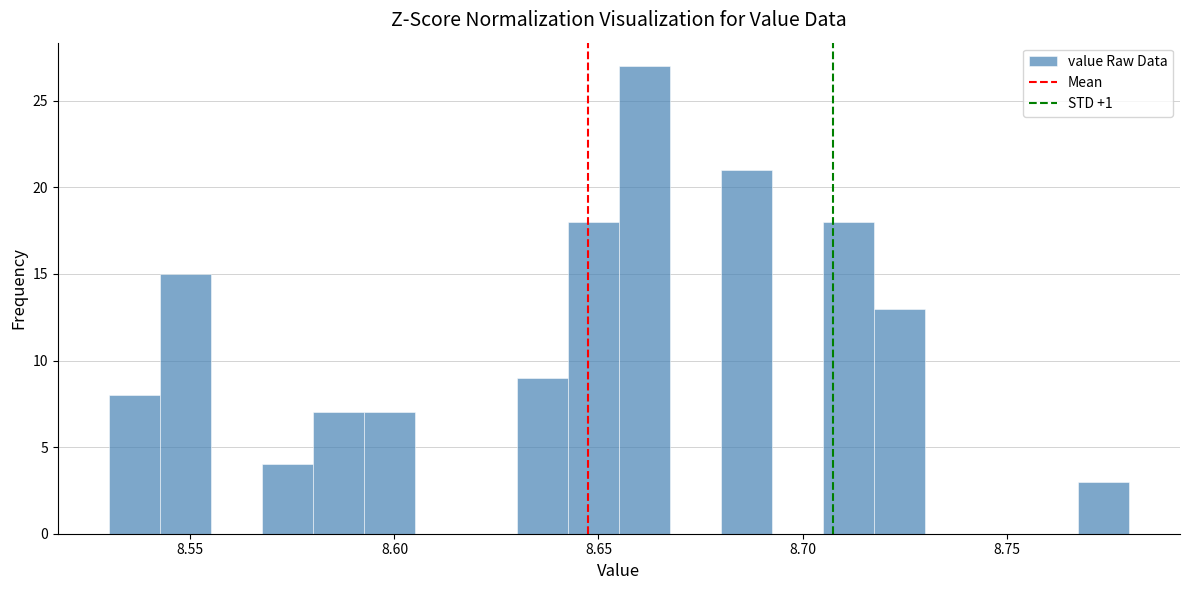

Read against the x-axis, roughly where is the centre of the tallest bar?

8.660